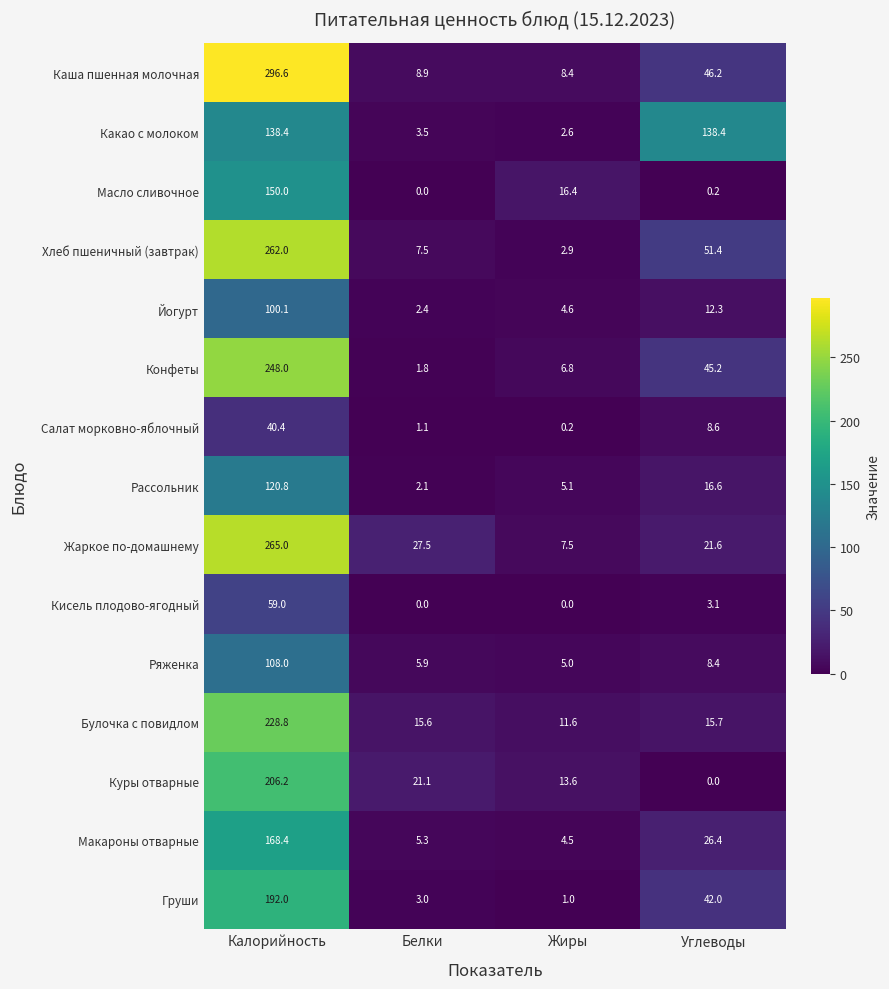

List the labels in order of Салат морковно-яблочный value, smallest first.

Жиры, Белки, Углеводы, Калорийность